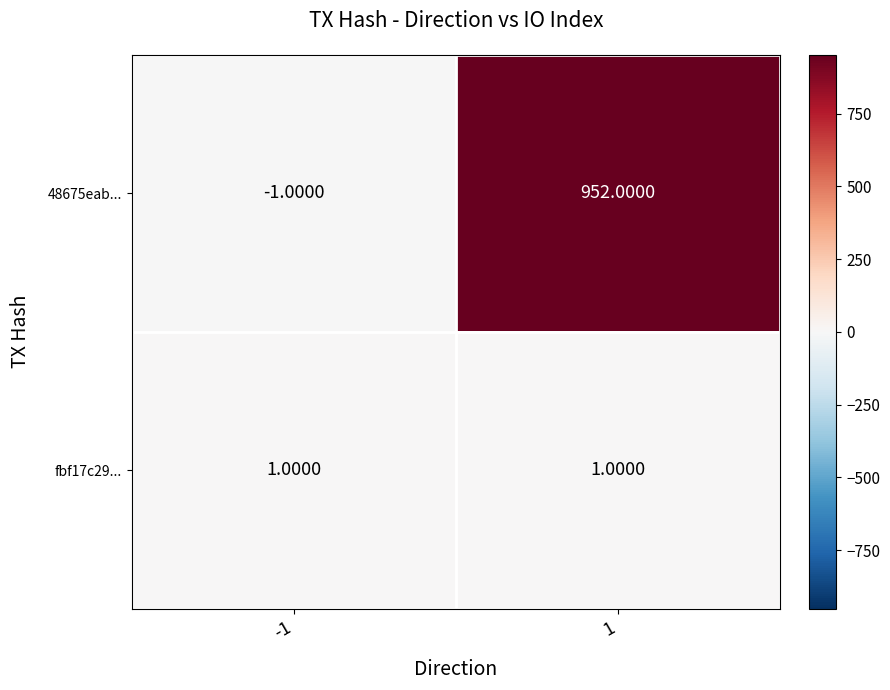

Which series has the largest range (max minus min)?

48675eab...